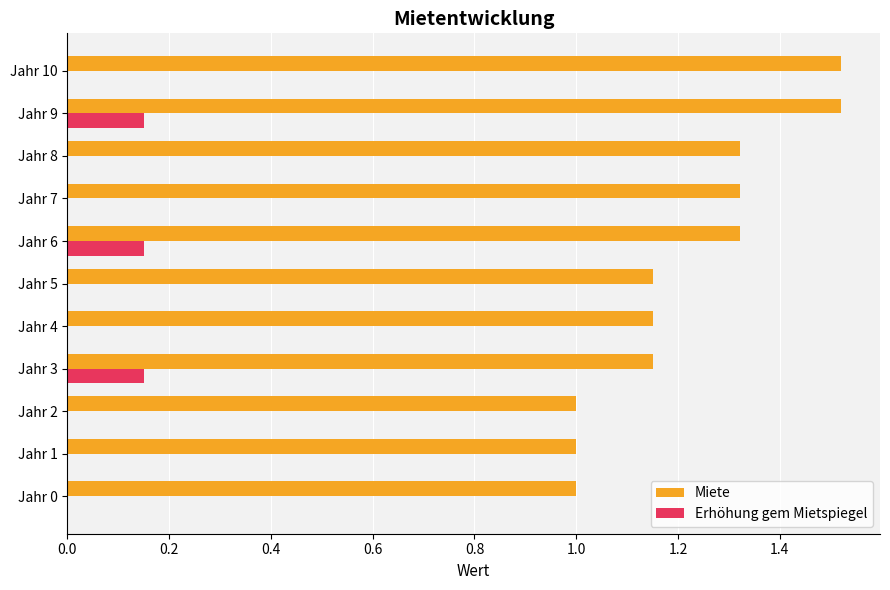

Count the number of categories in the chart.

11